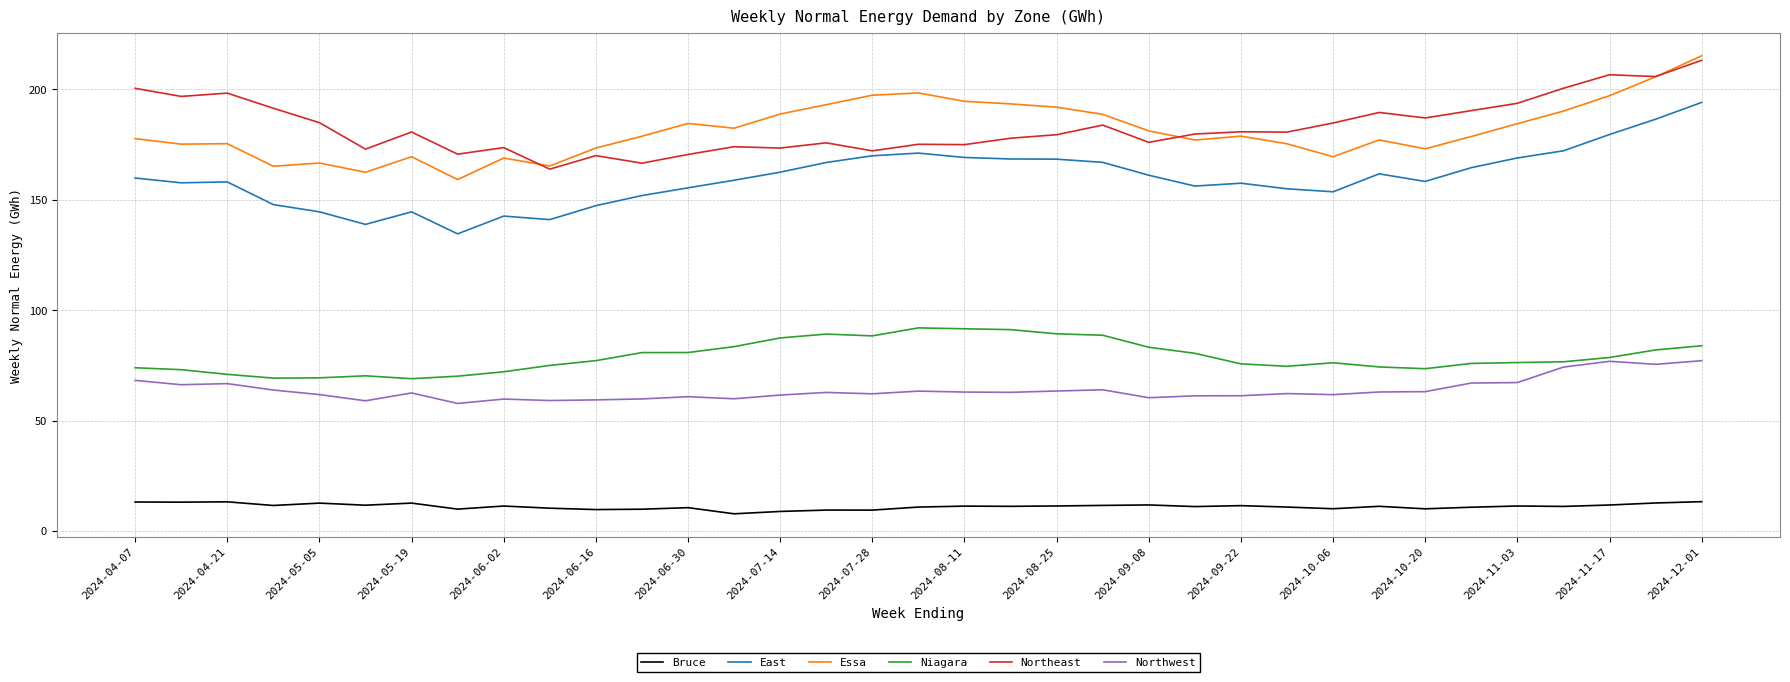

Which series has the largest range (max minus min)?

East